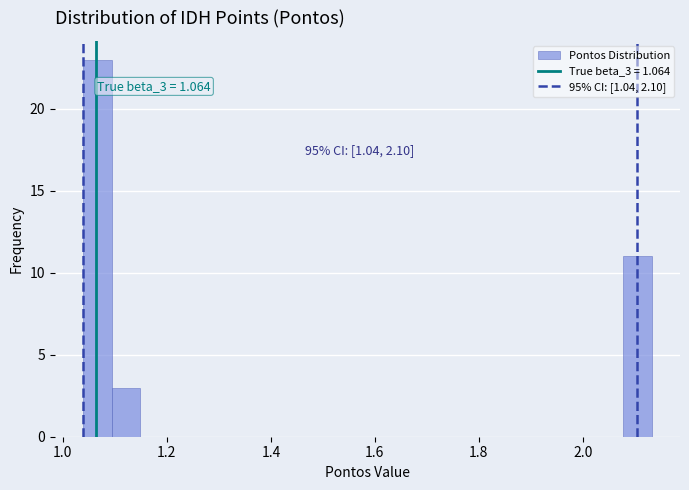

Read against the x-axis, roughly where is the centre of the tallest bar?

1.06